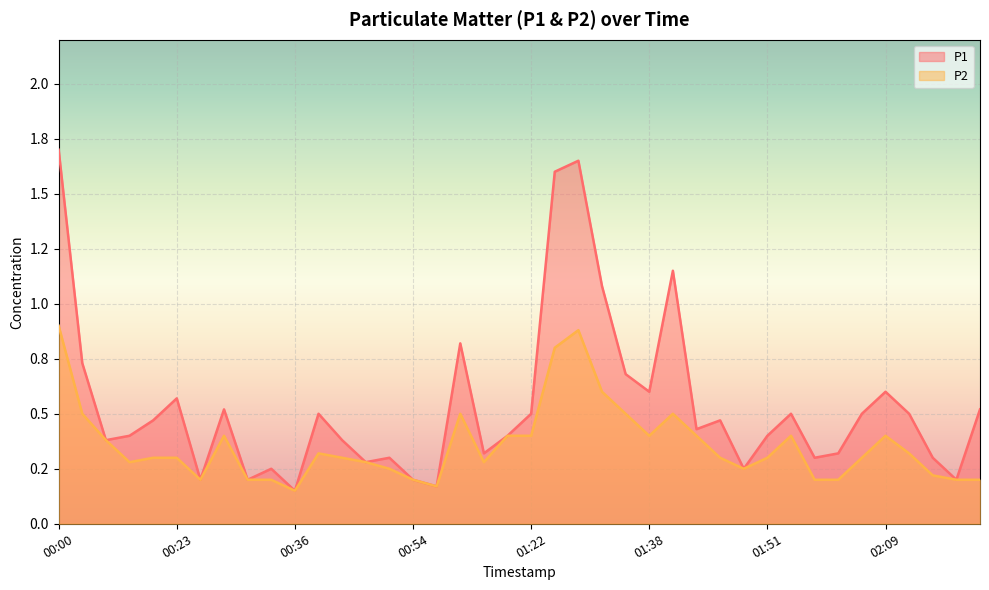

What position from the left is 02:09?

8